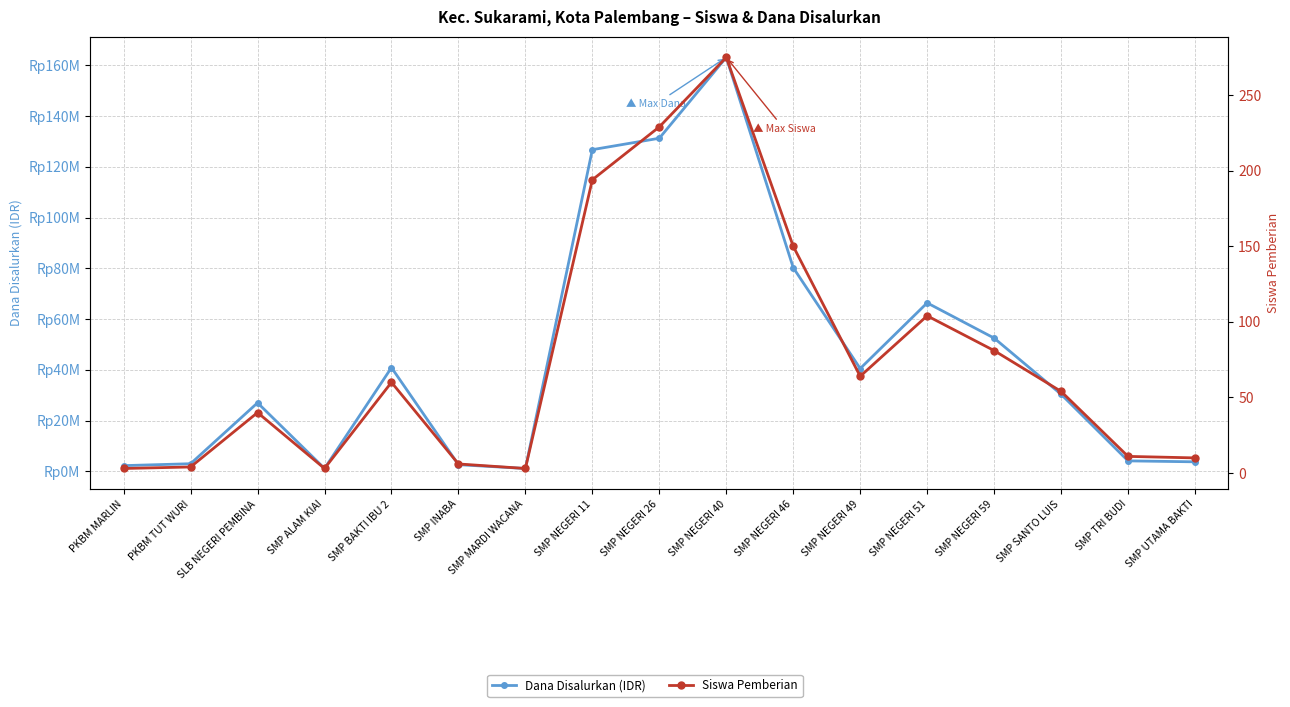

Rank the series by their maximum value, from lowest to highest.

Siswa Pemberian, Dana Disalurkan (IDR)